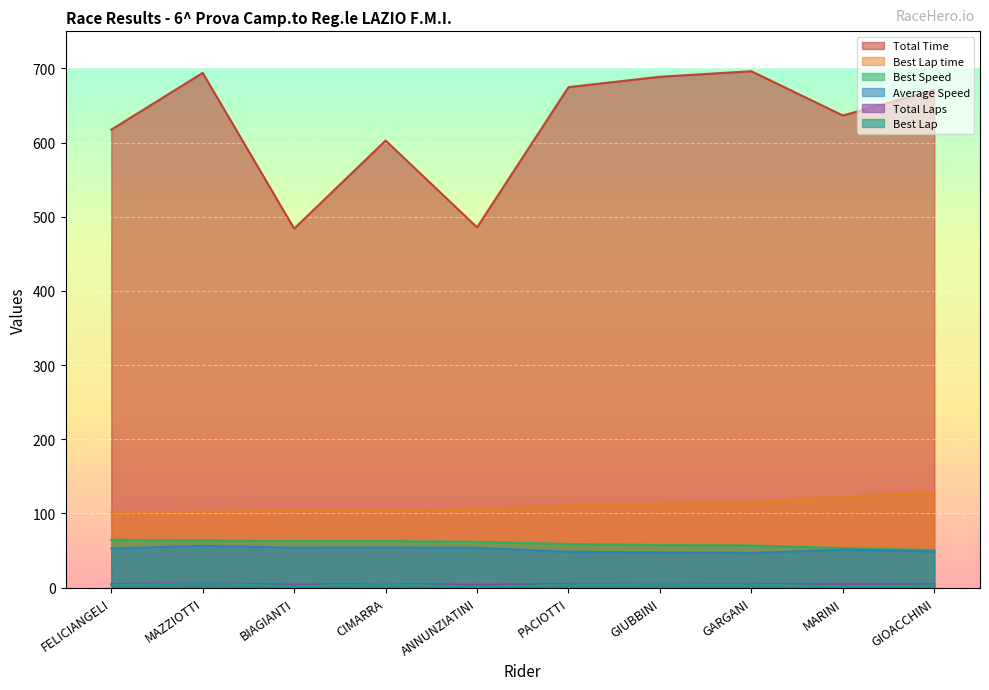

Is the value of Total Time at ANNUNZIATINI greater than the value of Best Speed at GIUBBINI?

Yes